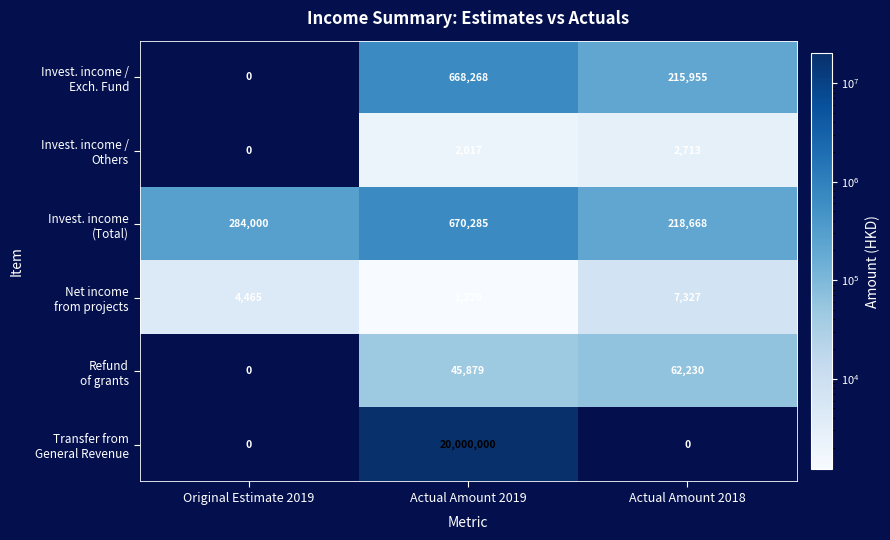

What is the maximum value shown in the chart?

20000000